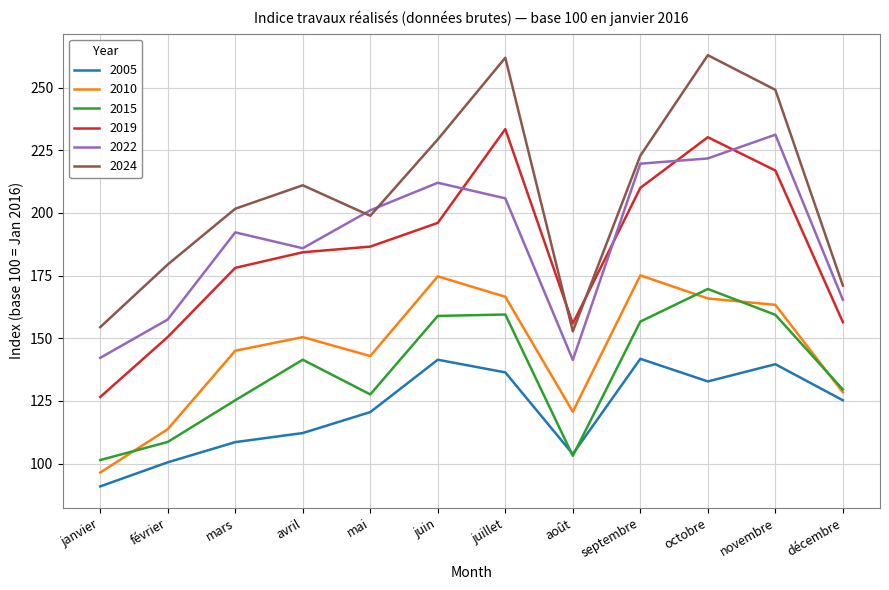

What is the maximum value for 2015?

169.6